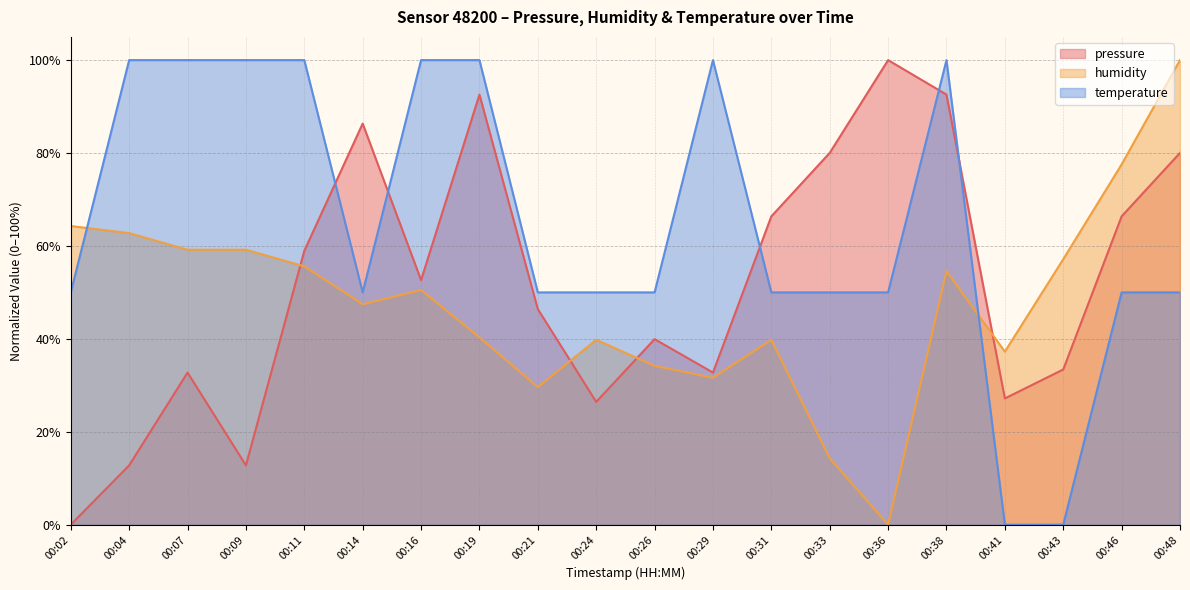

Which category has the lowest value in the humidity series?

00:36